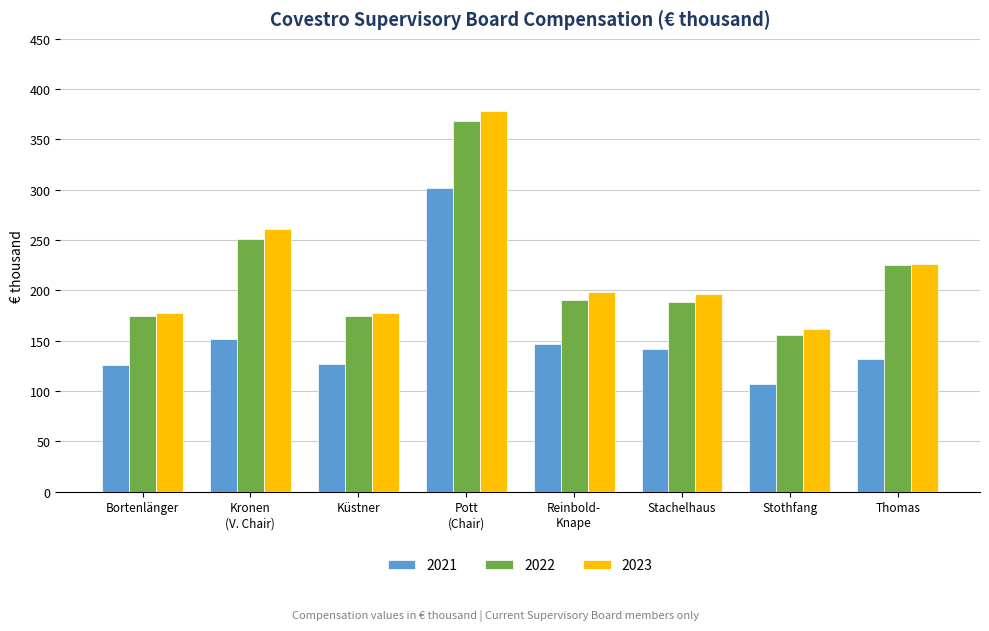

Where does the 2023 series first go above 198?

Kronen
(V. Chair)